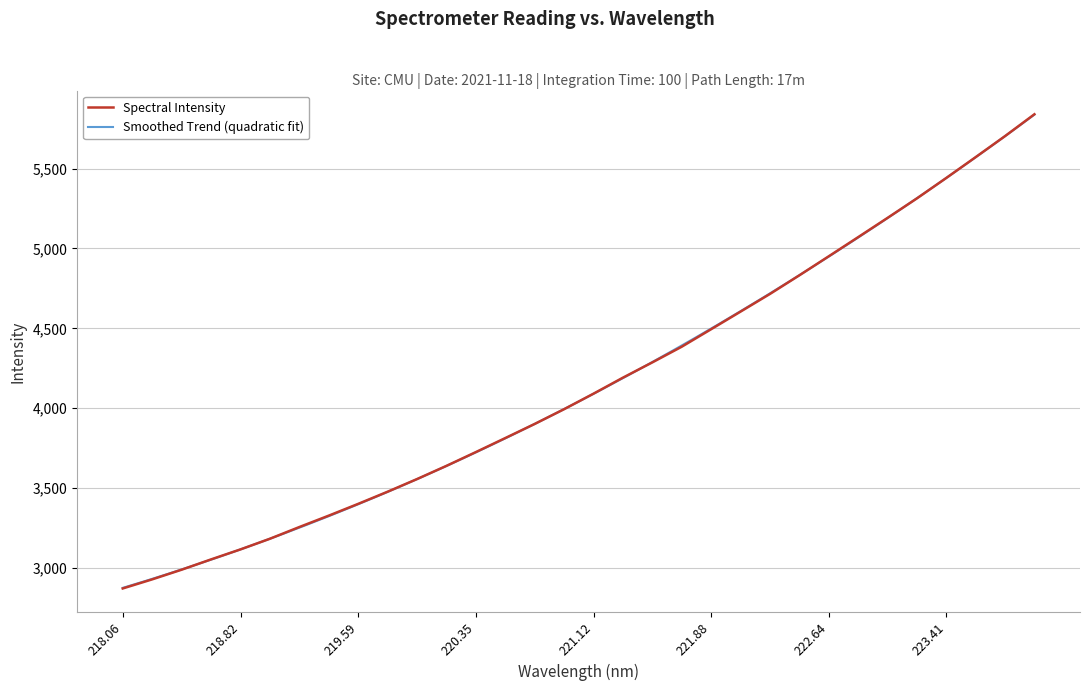

What is the minimum value for Spectral Intensity?

2871.7